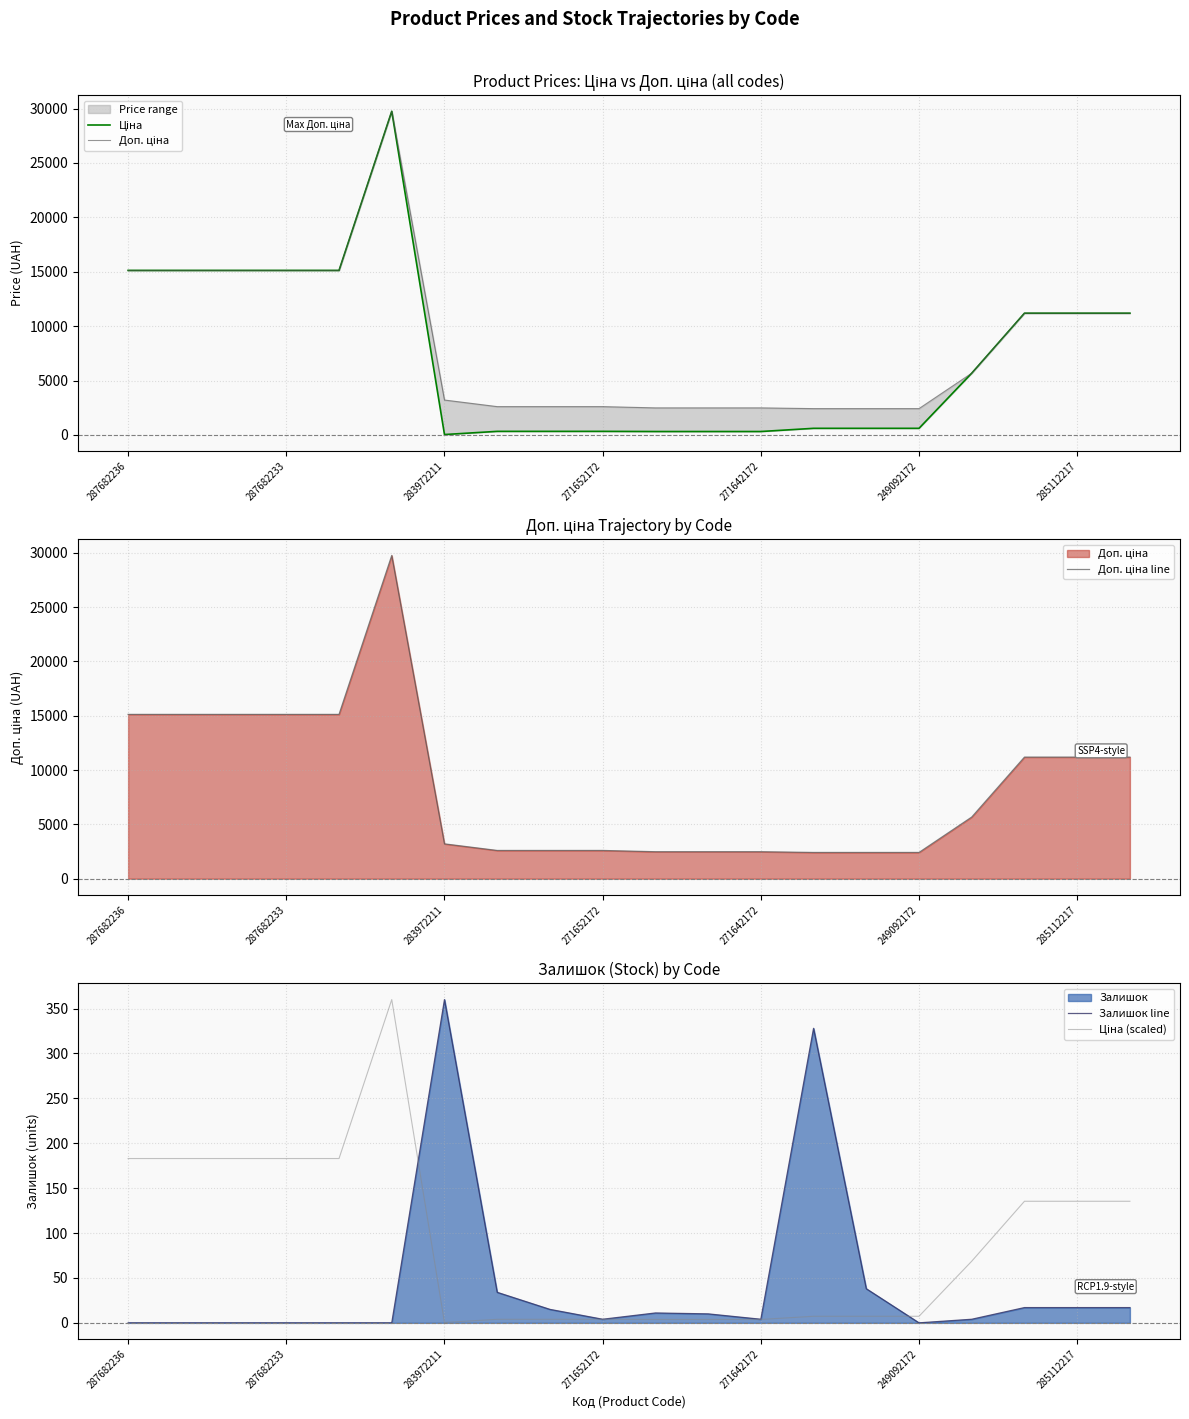

What is the difference between the second highest and minimum values in the Залишок line series?

328.0